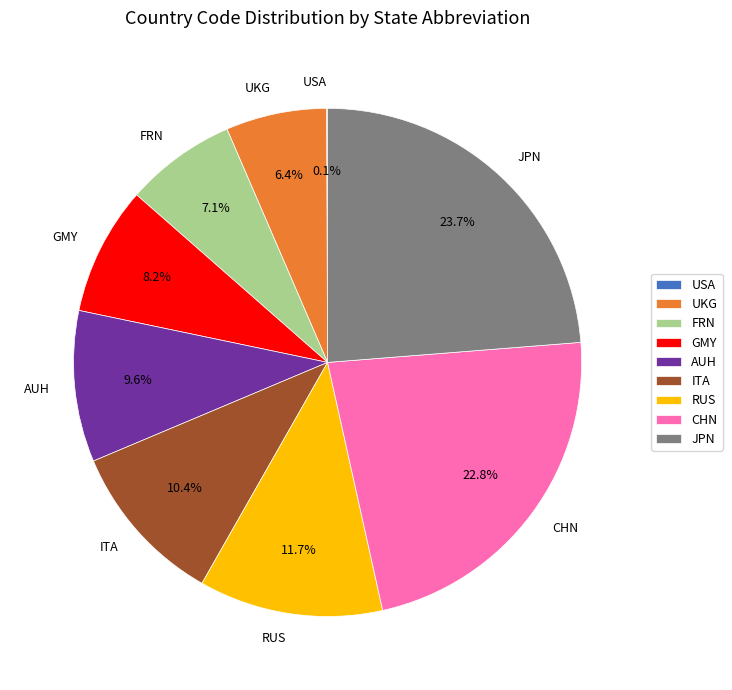

Between FRN and UKG, which is larger?

FRN